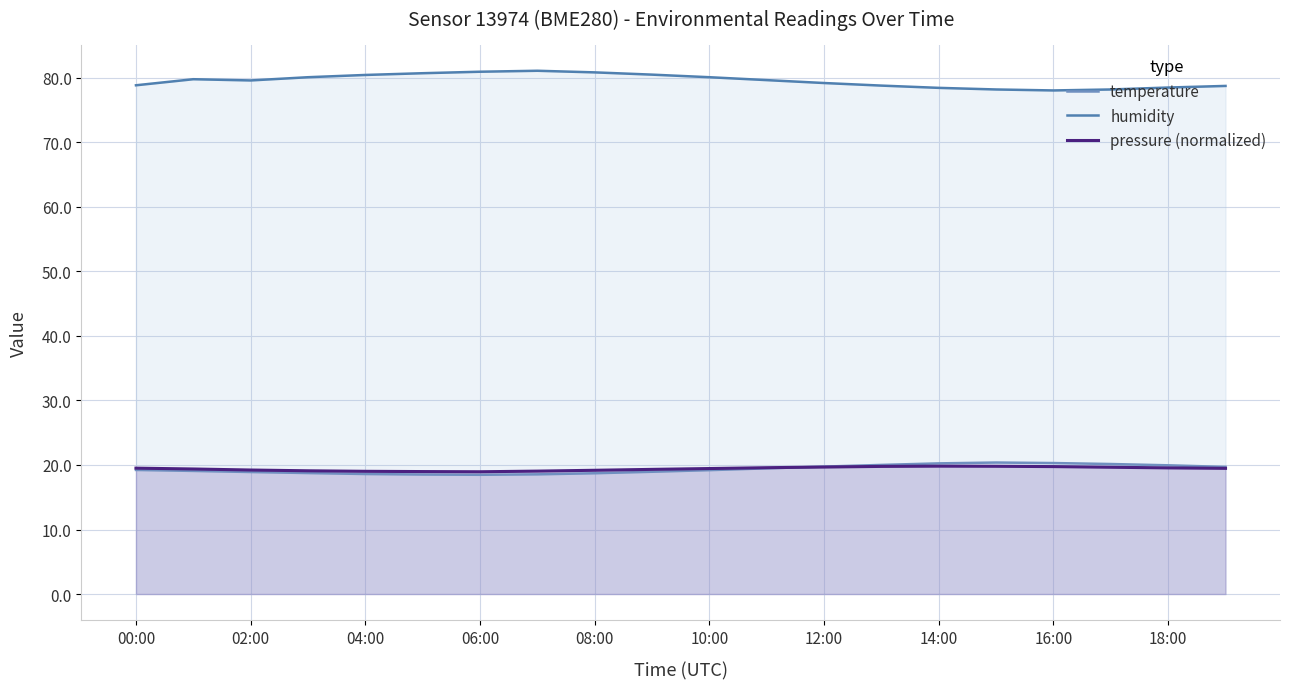

Reading left to right, list all the values displayed in this chart.

temperature: 19.2	19.1	18.9	18.8	18.6	18.5	18.5	18.6	18.7	18.9	19.2	19.5	19.8	20.0	20.2	20.4	20.3	20.1	19.9	19.7
humidity: 78.8	79.8	79.6	80.1	80.5	80.7	81.0	81.1	80.8	80.5	80.1	79.7	79.2	78.8	78.5	78.2	78.0	78.2	78.5	78.8
pressure (normalized): 19.5	19.4	19.2	19.1	19.0	19.0	18.9	19.1	19.2	19.3	19.4	19.6	19.7	19.8	19.8	19.8	19.8	19.6	19.6	19.5